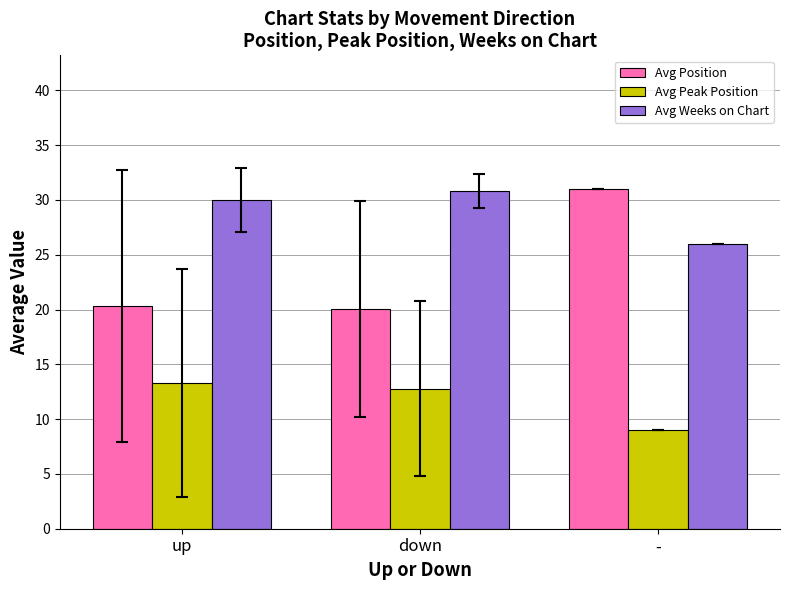

What is the value of the Avg Weeks on Chart bar at the 3rd from the left?

26.0